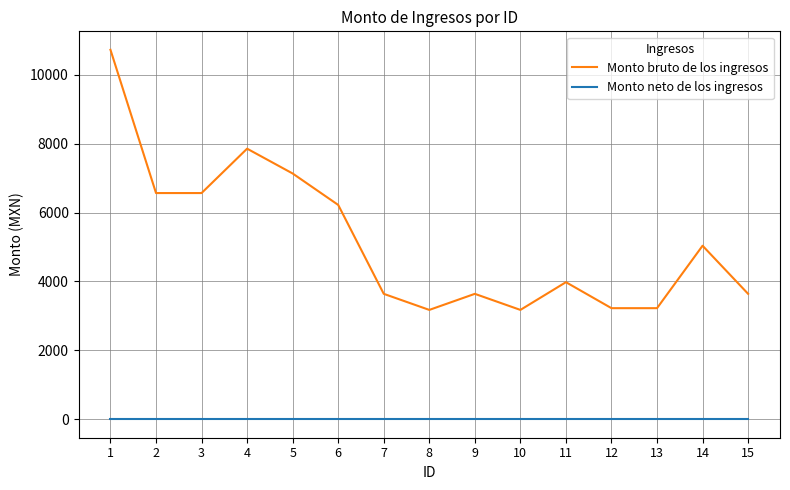

Does the chart display data point markers on the line(s)?

No